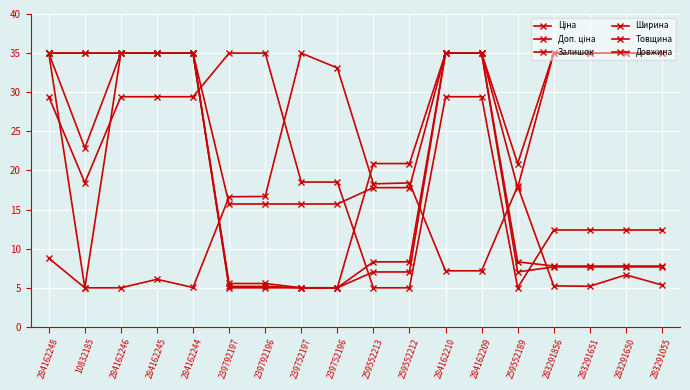

What is the lowest value of the Доп. ціна series?

5.0